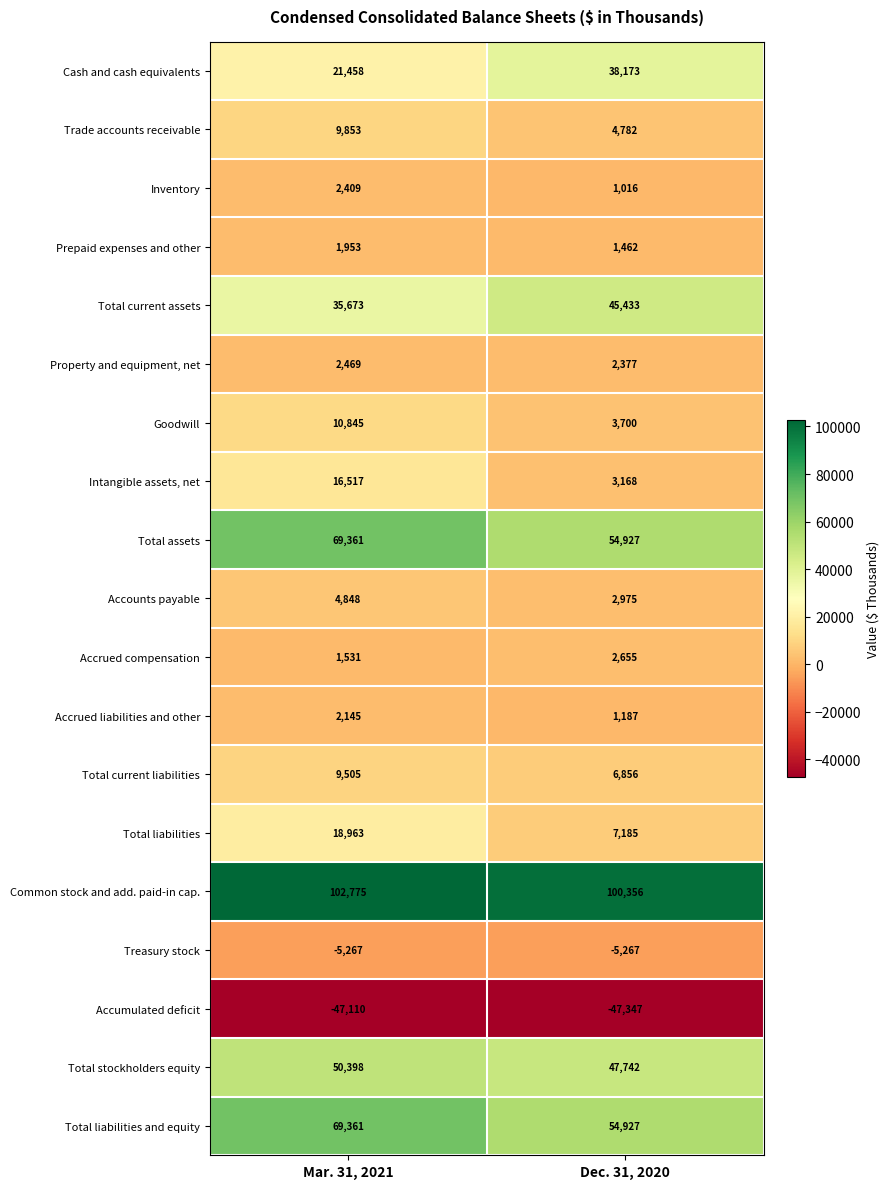

Where is Accrued compensation nearest to the value 2093?

Mar. 31, 2021